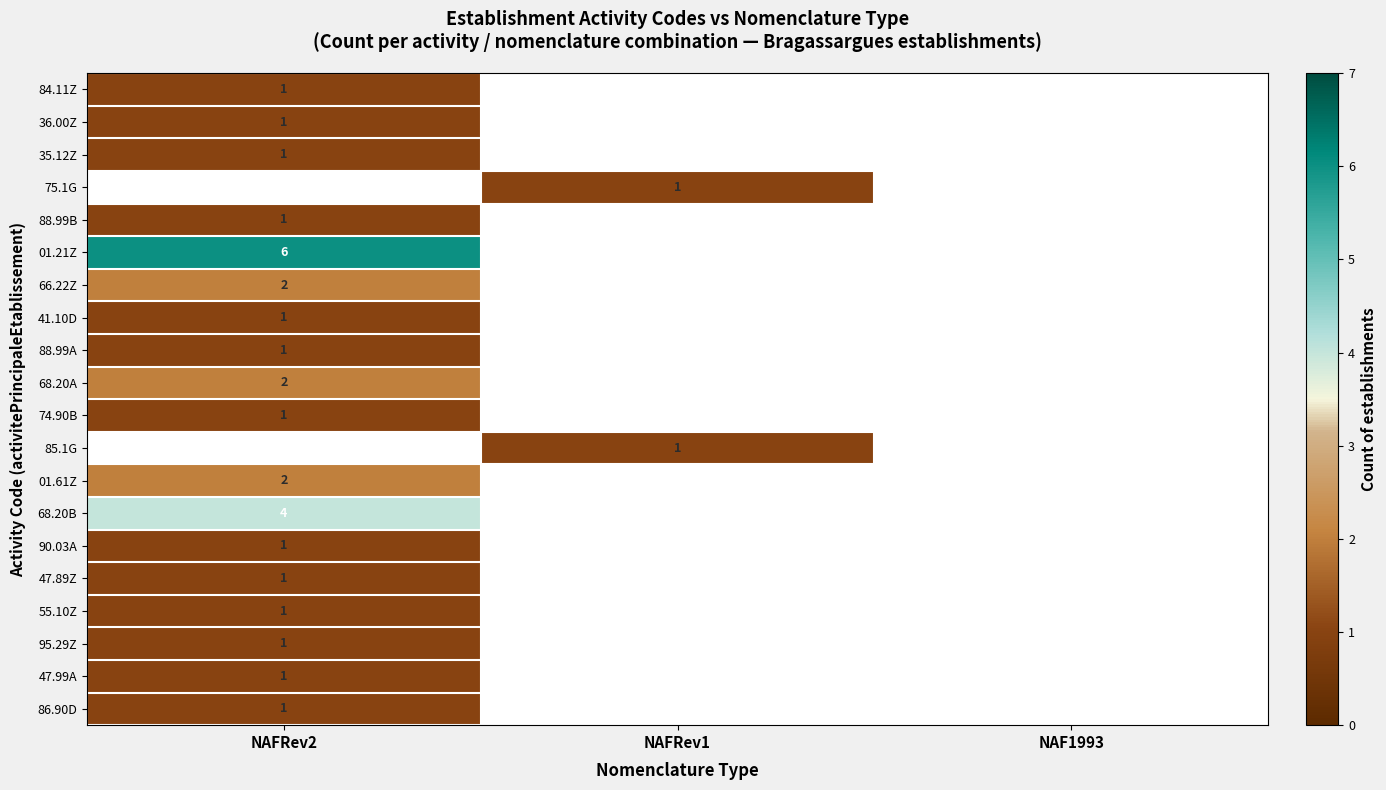

The 47.89Z series shows 1 at NAFRev2. True or false?

True